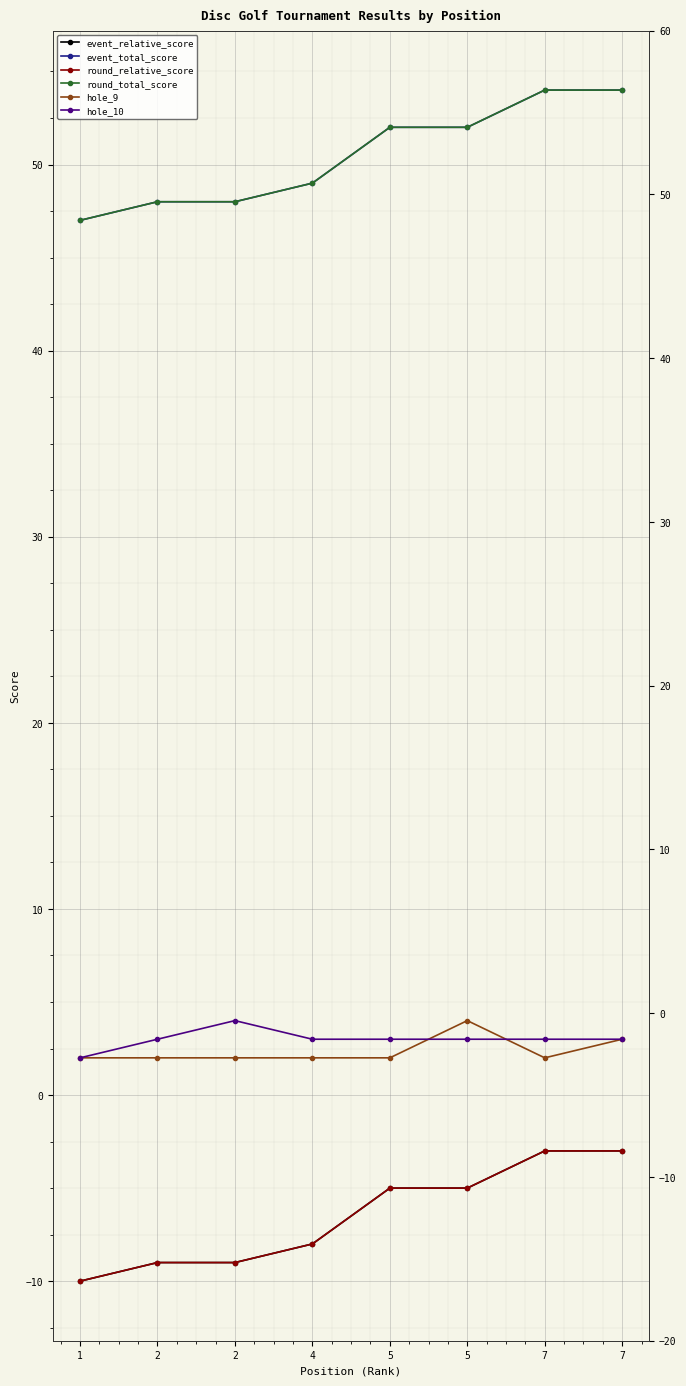

What is the sum of all round_relative_score values?

-52